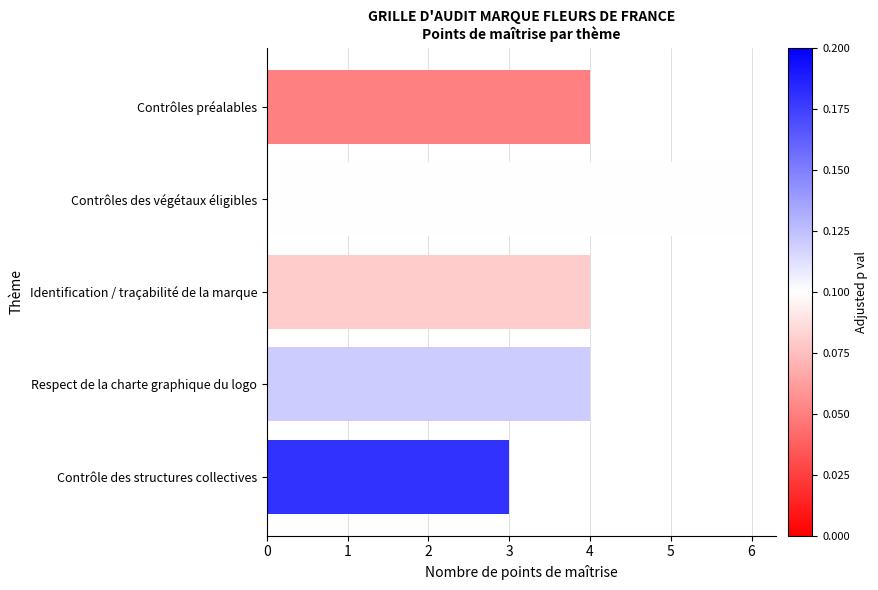

Is it true that the value at Contrôle des structures collectives is 2?

False